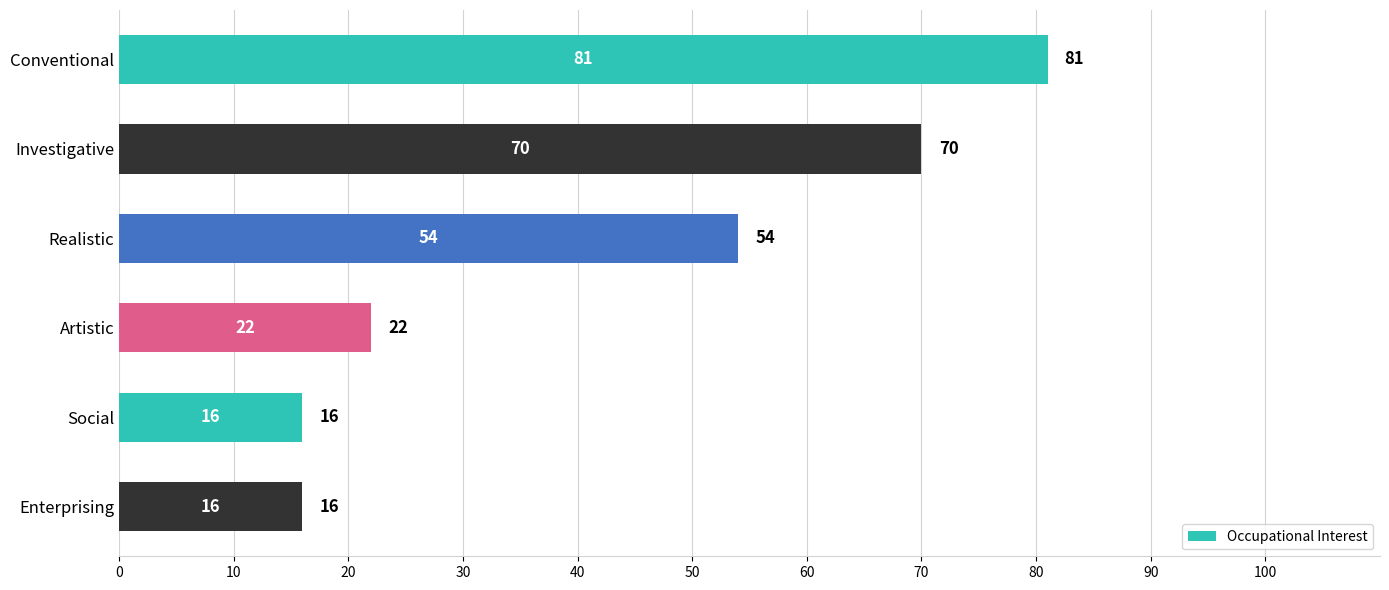

What is the average value?

43